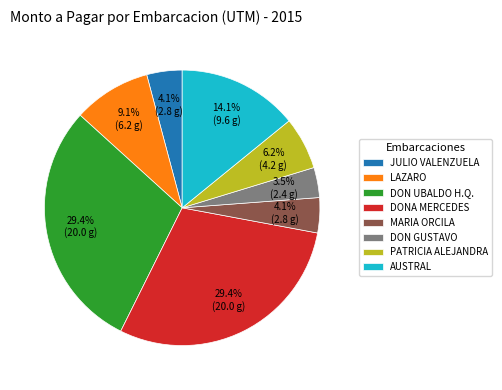

Combined, do DON UBALDO H.Q. and DON GUSTAVO account for over 50%?

No